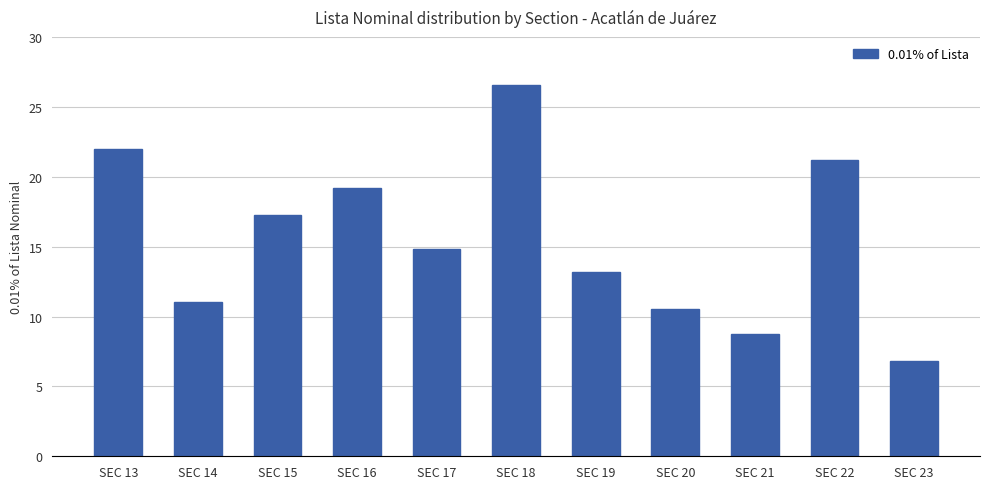

What is the maximum value shown in the chart?

26.6